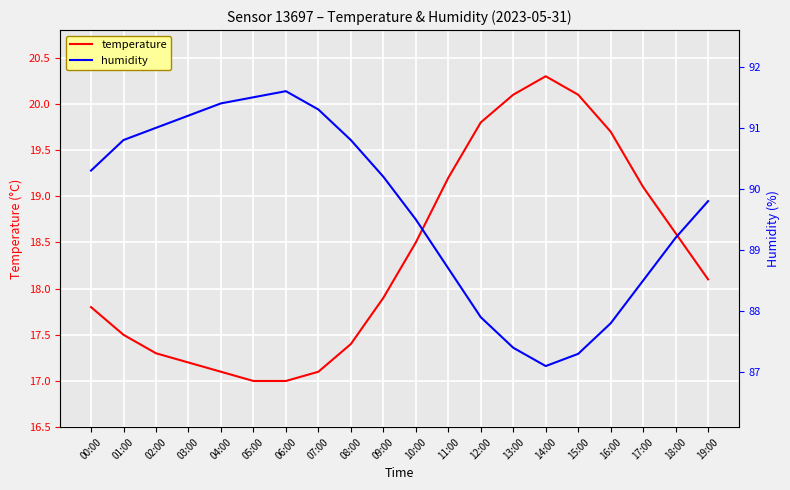

The temperature series shows 30.8 at 08:00. True or false?

False